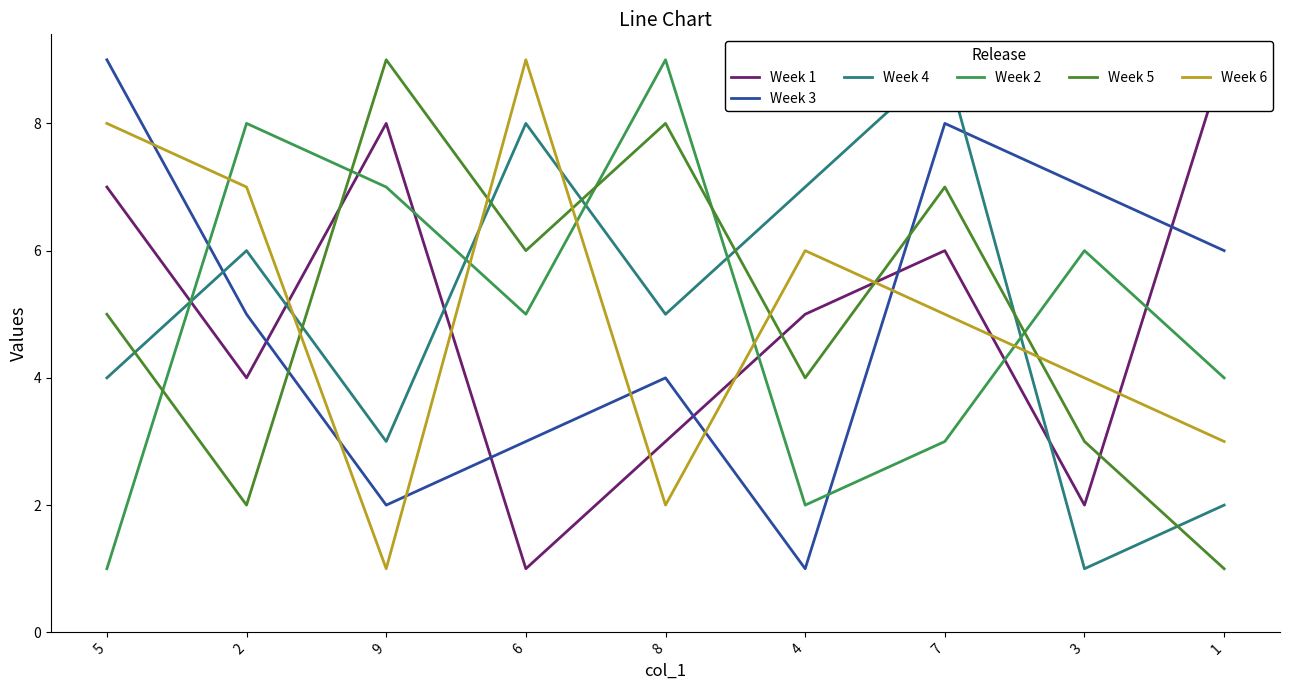

Which category has the highest value across all series?

1